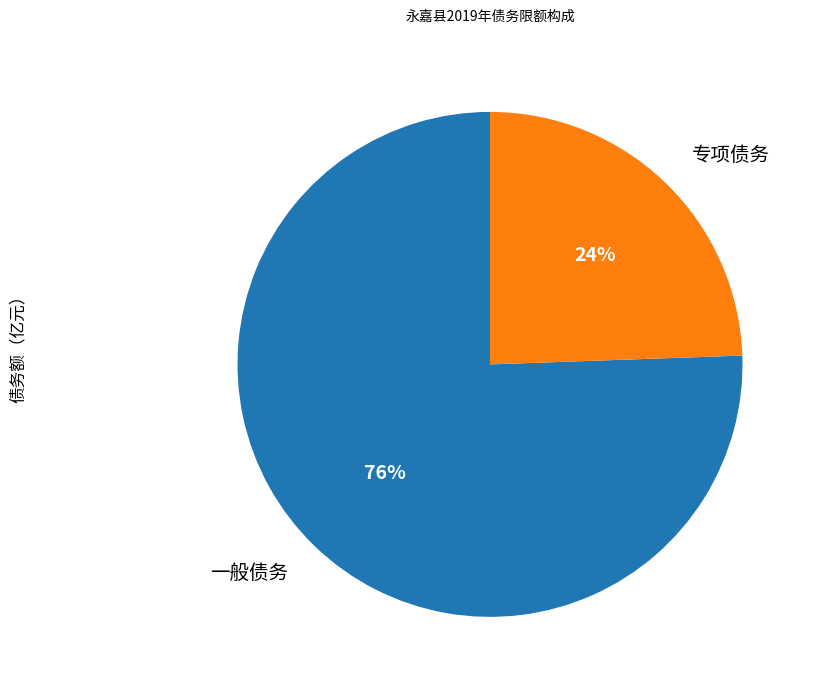

Do 一般债务 and 专项债务 together represent more than half of the pie?

Yes